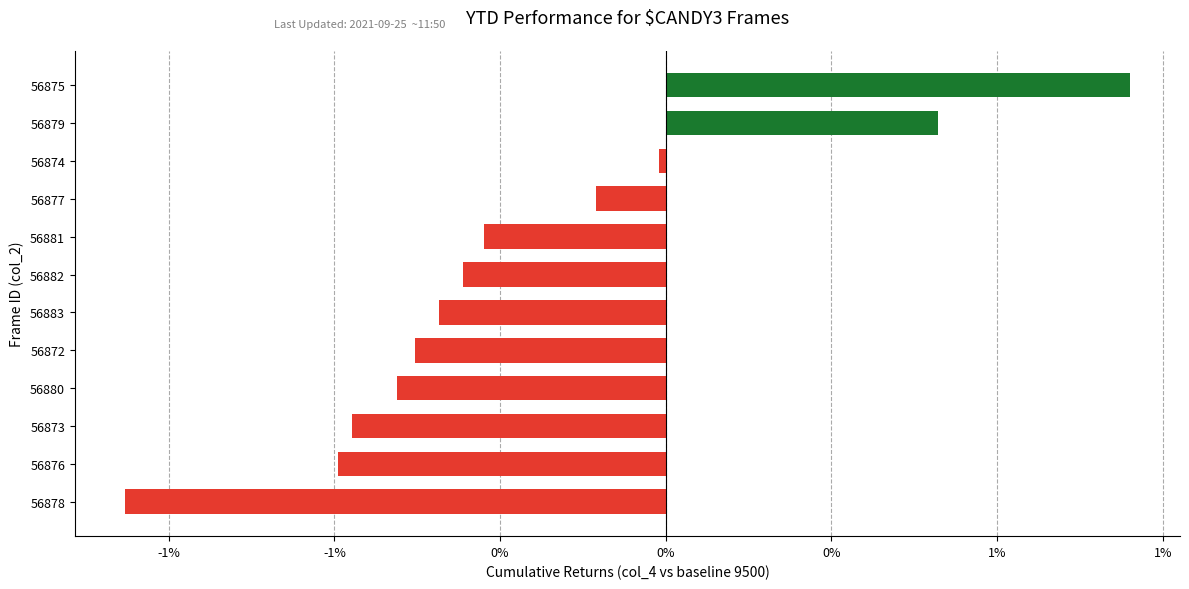

Count the number of data series in this chart.

1